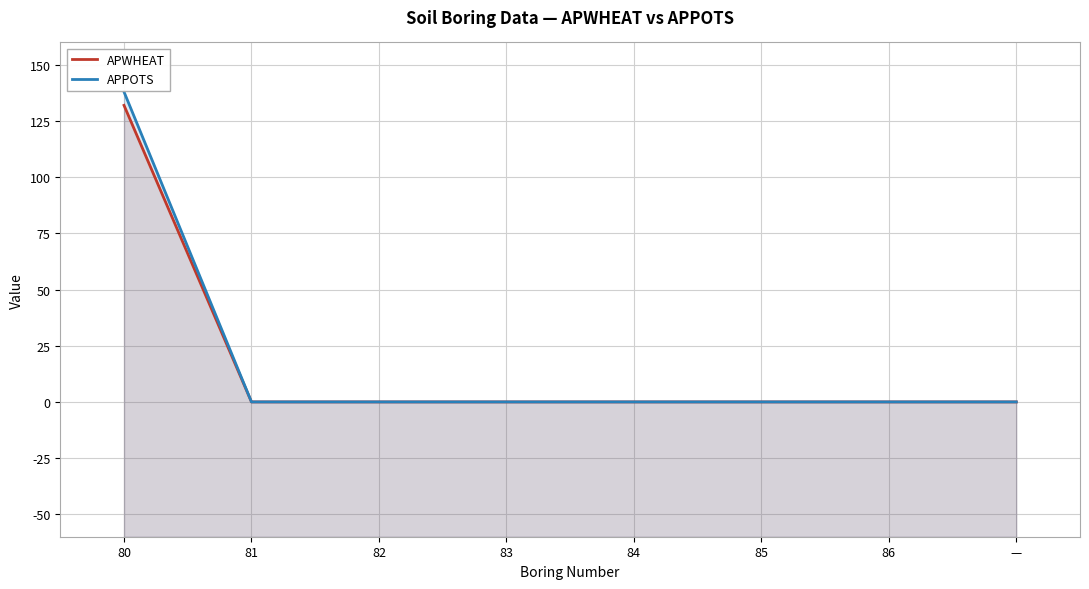

Reading left to right, what are all the values shown in this chart?

APWHEAT: 80=132	81=0	82=0	83=0	84=0	85=0	86=0	—=0
APPOTS: 80=138	81=0	82=0	83=0	84=0	85=0	86=0	—=0